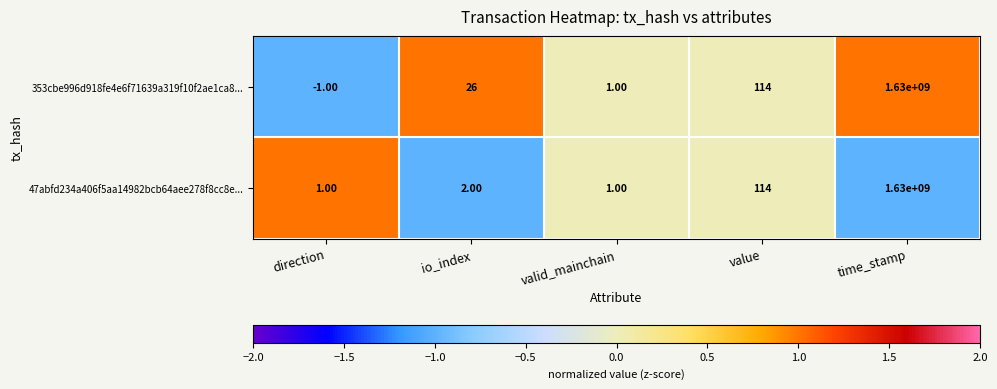

What is the difference between the maximum and minimum values in the 353cbe996d918fe4e6f71639a319f10f2ae1ca8... series?

1630000001